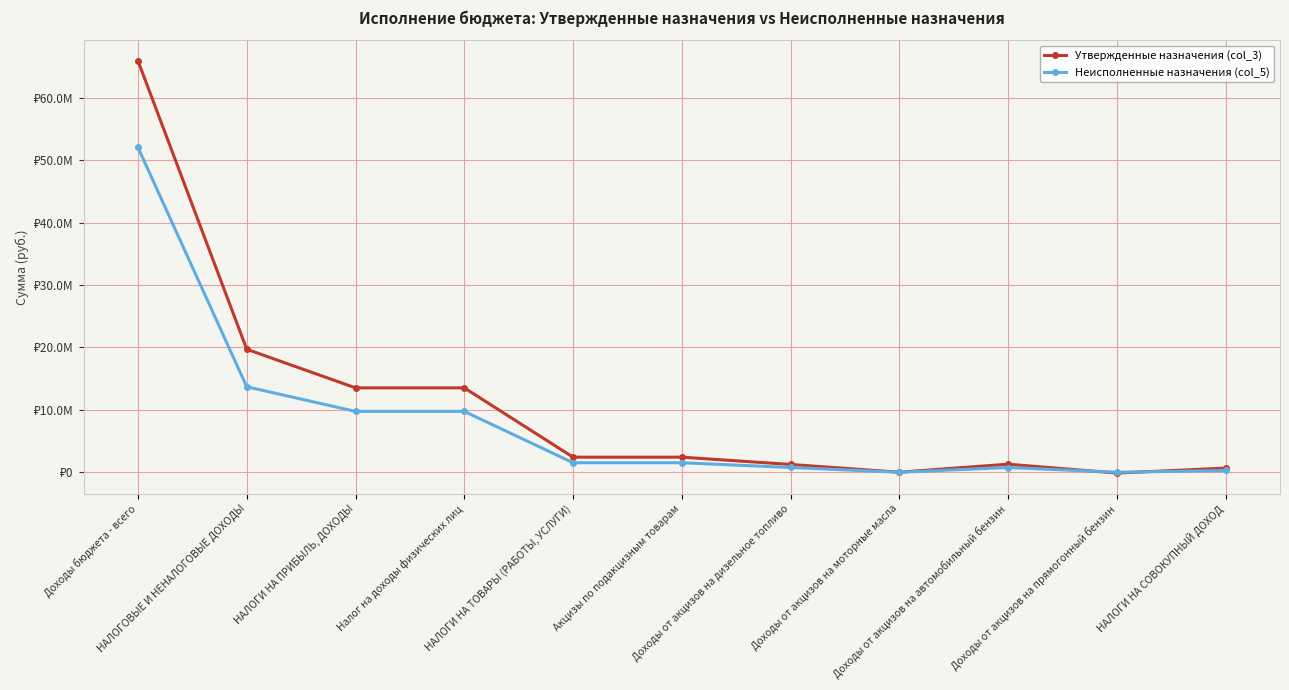

Is this an area chart (filled region under the line)?

No